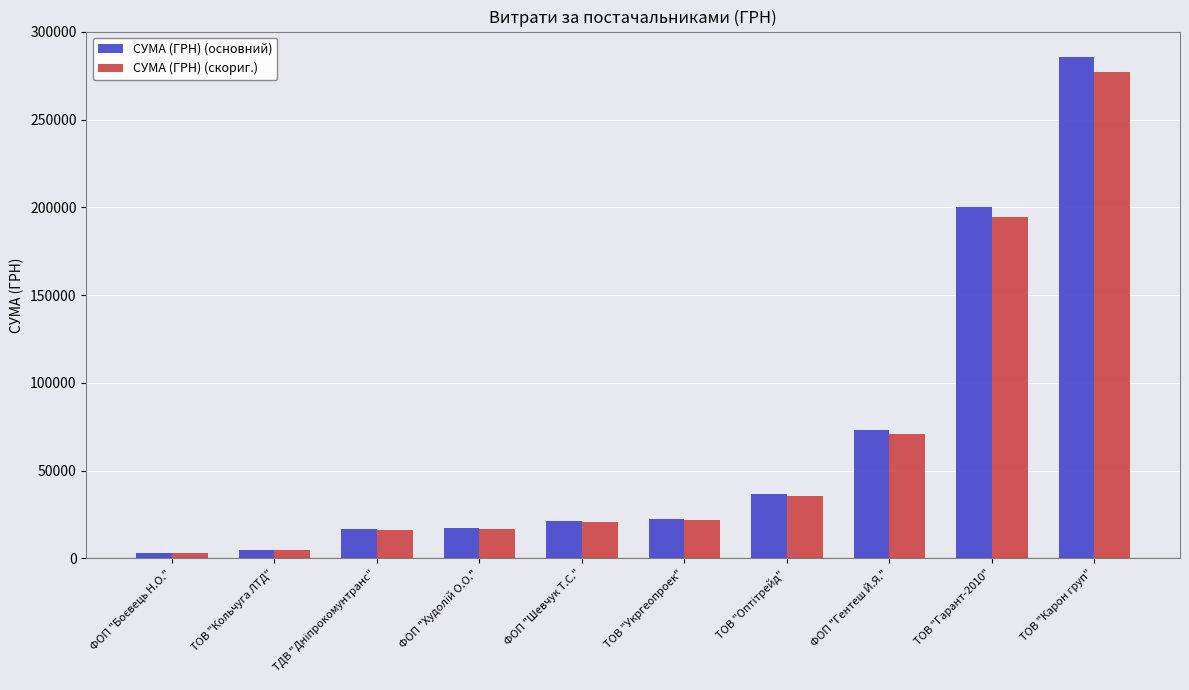

What is the difference between the maximum and minimum values in the СУМА (ГРН) (основний) series?

282449.9